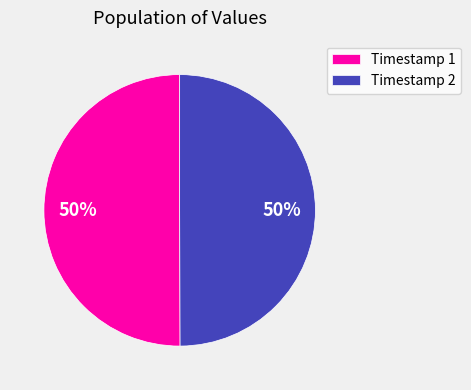

How many segments does this pie chart have?

2